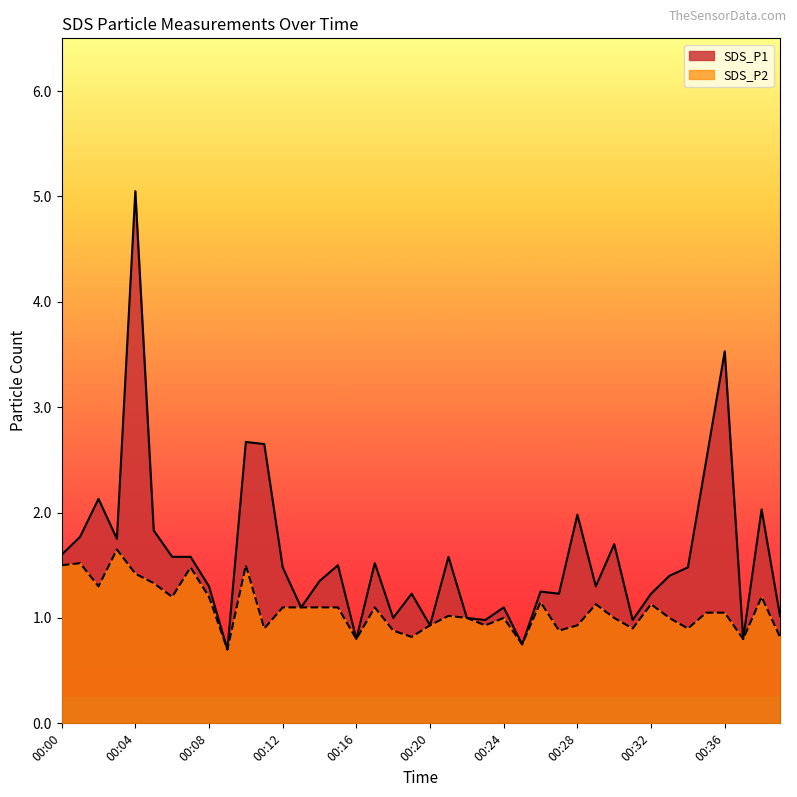

At which category does SDS_P2 reach its first local valley?

00:02